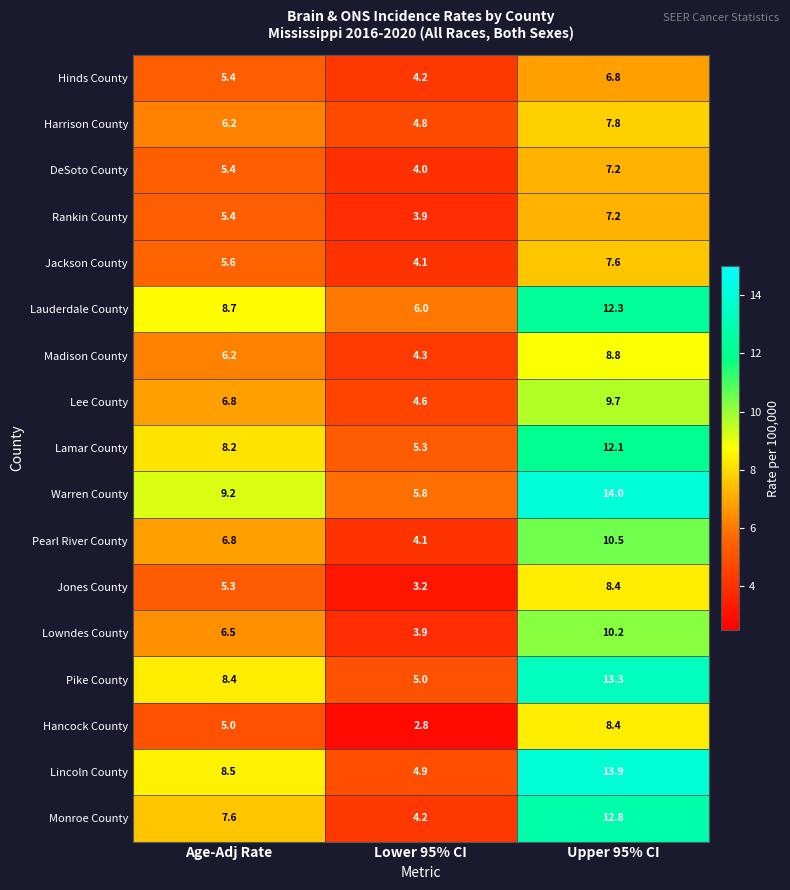

What is the total value across all series at Lower 95% CI?

75.1